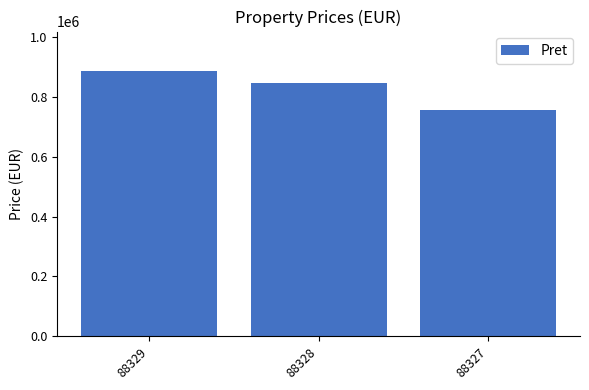

What is the difference between the values at 88329 and 88327?

128774